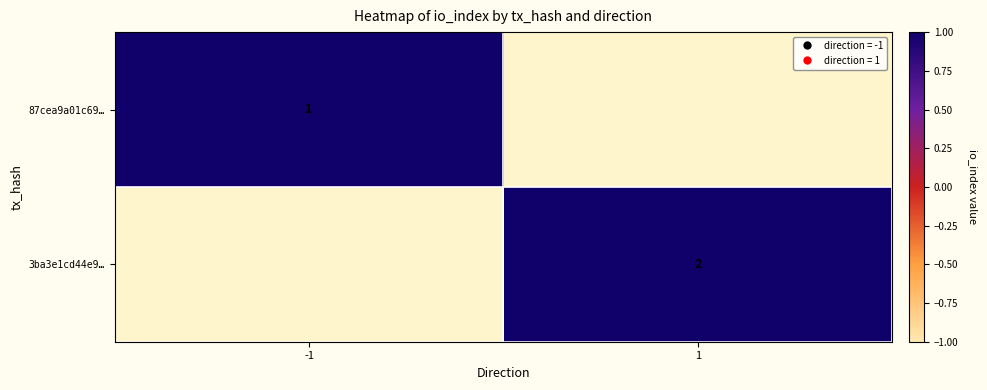

The value of 3ba3e1cd44e9… at 1 is 2. True or false?

True